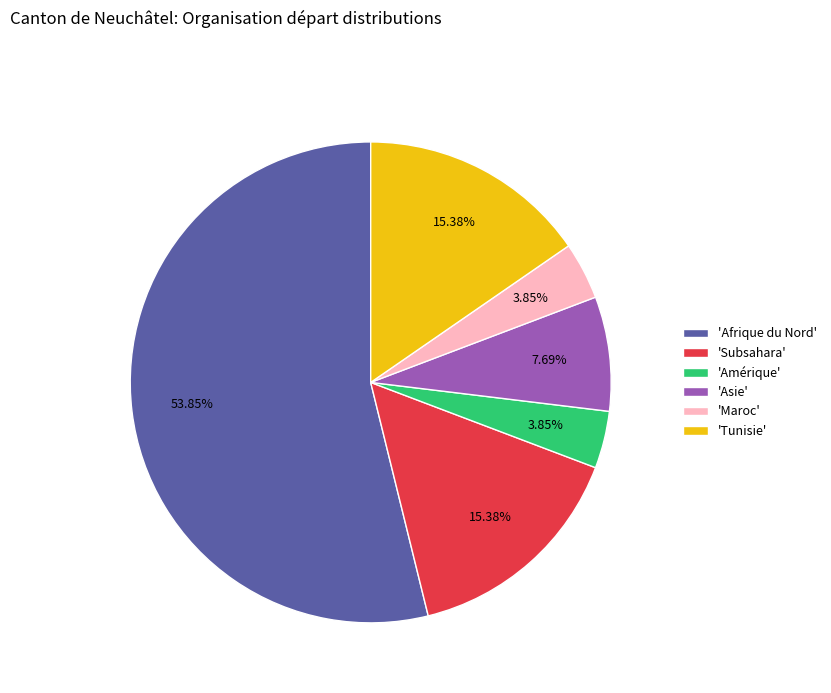

Which slice is the largest?

'Afrique du Nord'